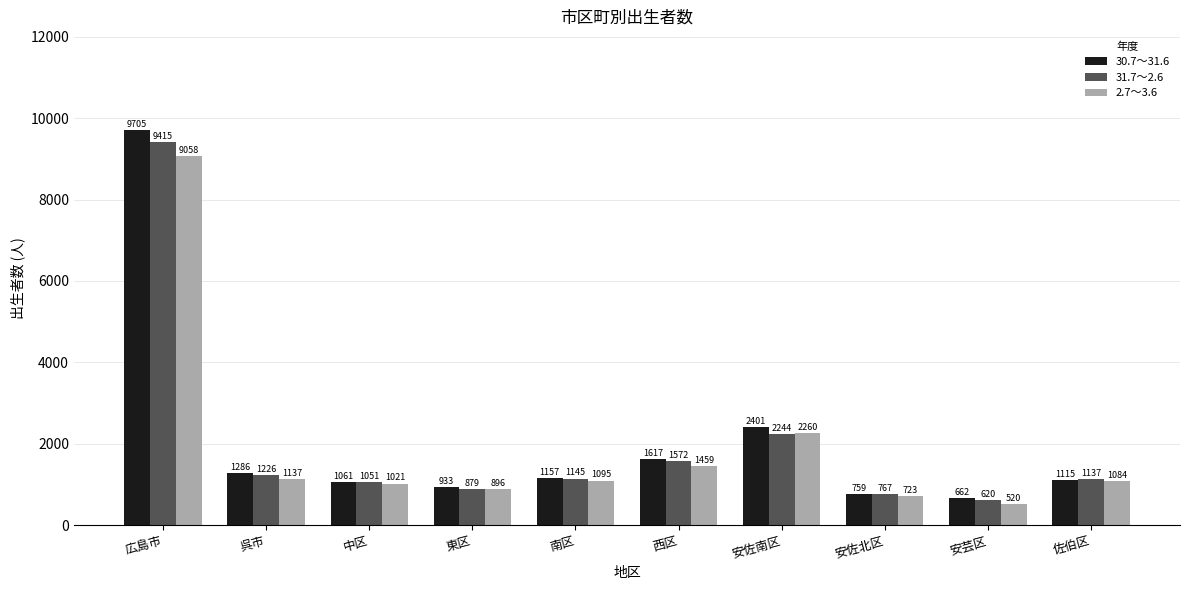

What are all the series names shown in the legend?

30.7～31.6, 31.7～2.6, 2.7～3.6